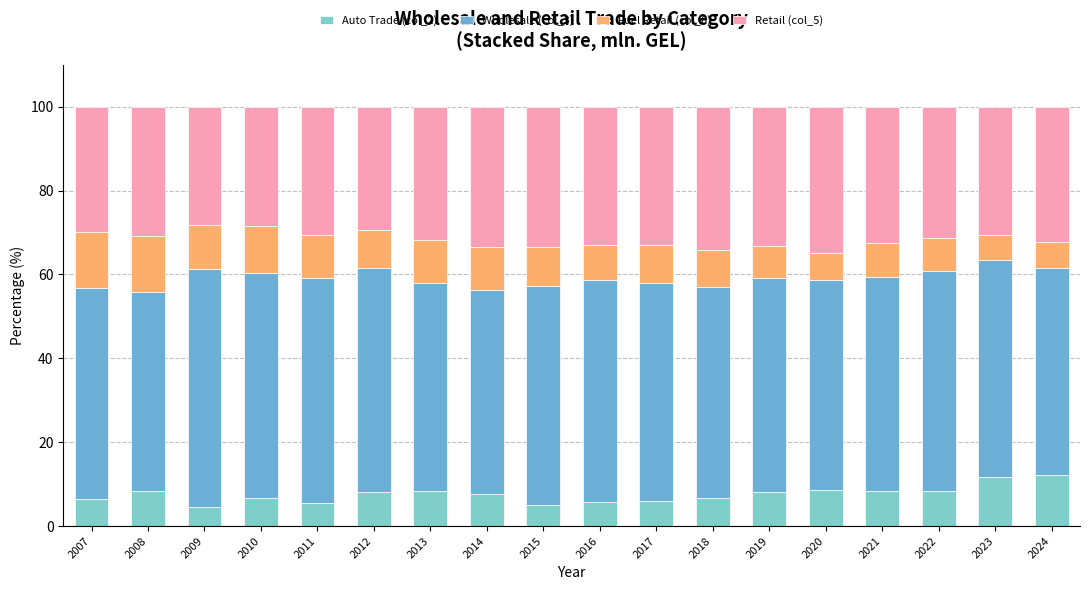

Are the bars horizontal?

No